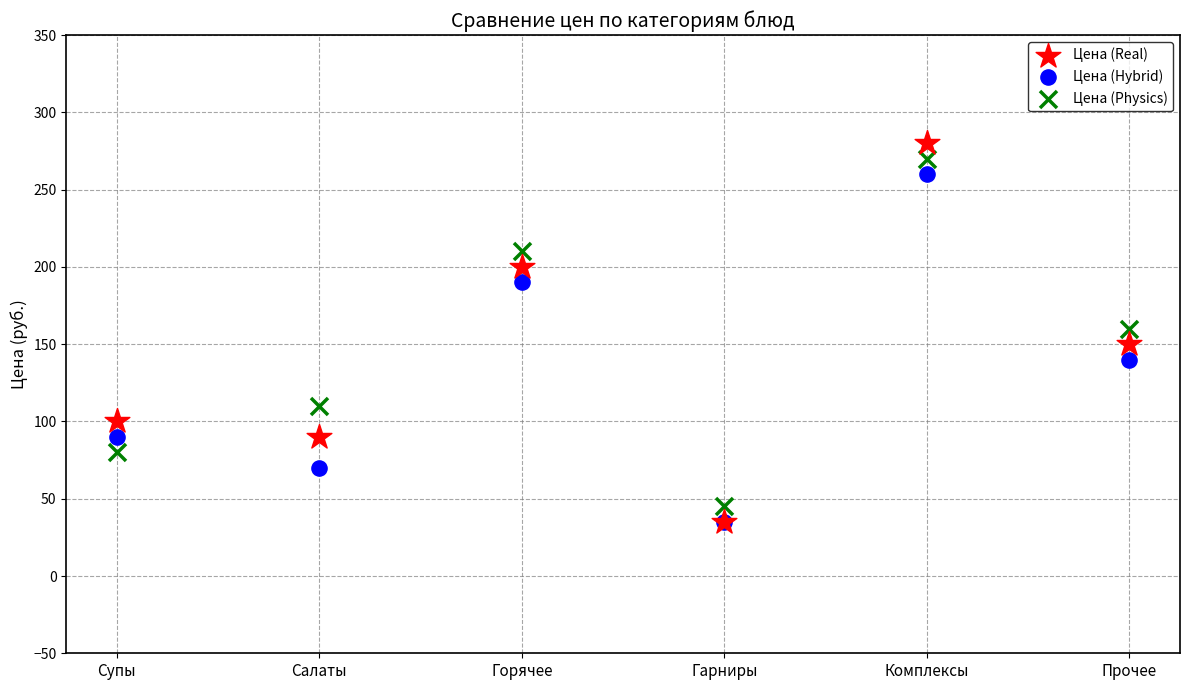

Which series contains the highest Y value?

Цена (Real)